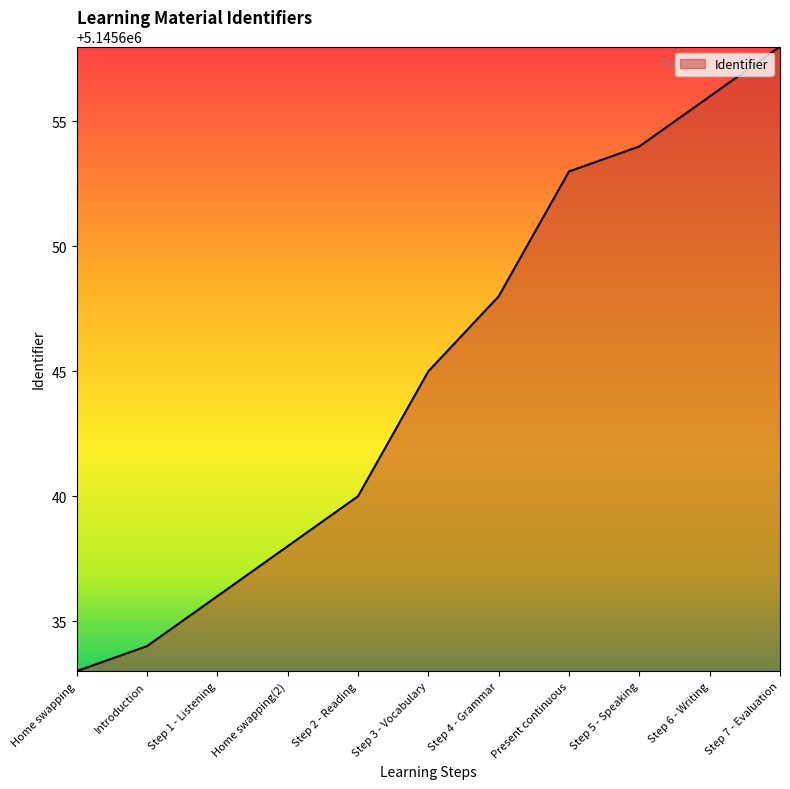

Which category has the highest value across all series?

Step 7 - Evaluation